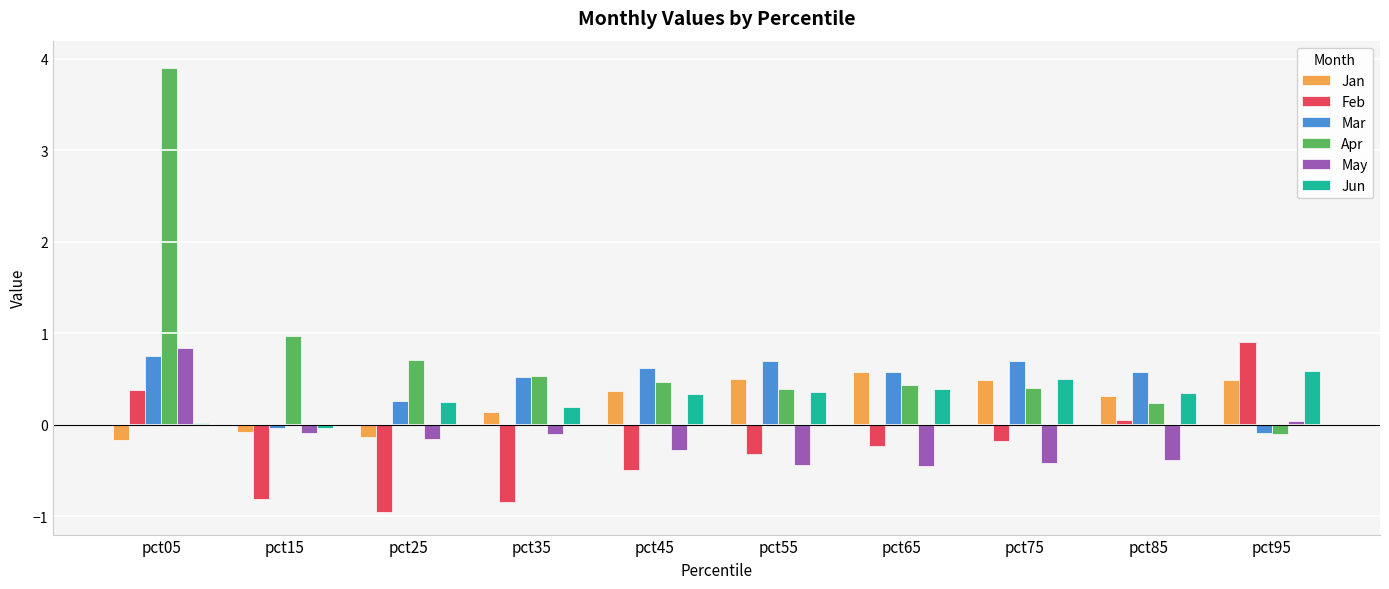

Which category has the lowest value across all series?

pct25